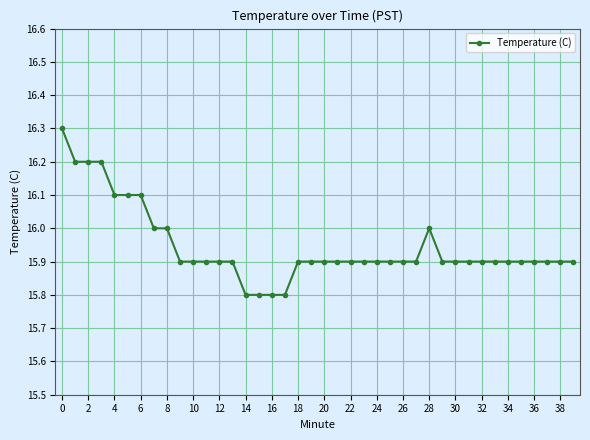

Reading left to right, extract all data points from this chart.

16.3	16.2	16.2	16.2	16.1	16.1	16.1	16.0	16.0	15.9	15.9	15.9	15.9	15.9	15.8	15.8	15.8	15.8	15.9	15.9	15.9	15.9	15.9	15.9	15.9	15.9	15.9	15.9	16.0	15.9	15.9	15.9	15.9	15.9	15.9	15.9	15.9	15.9	15.9	15.9